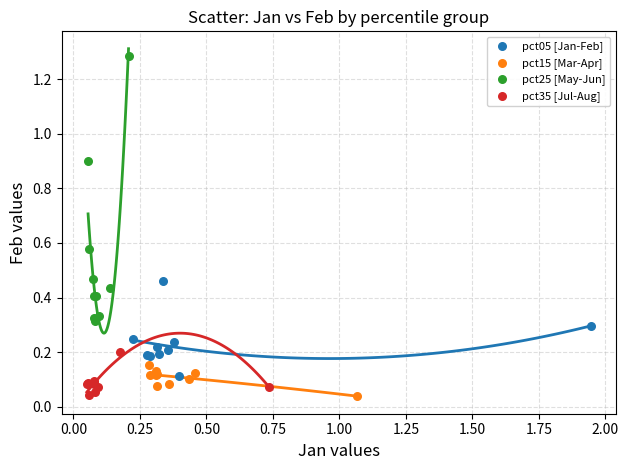

Which series contains the highest Y value?

pct25 [May-Jun]